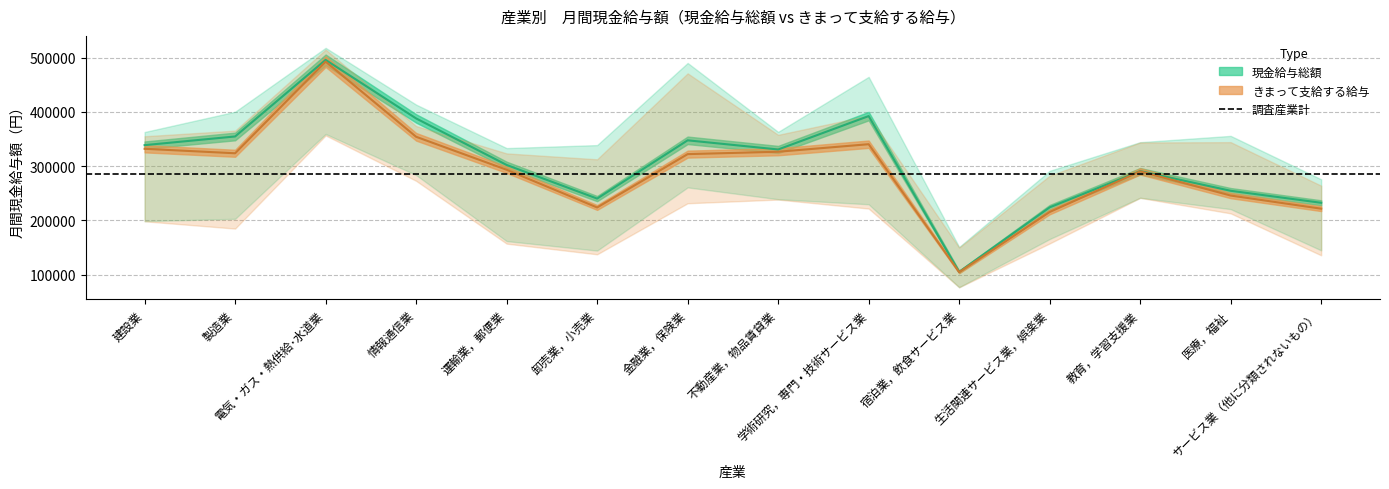

Reading left to right, extract all data points from this chart.

現金給与総額（計）: 338744	354749	496054	388032	302200	240135	347636	330746	392348	104961	223932	290721	254530	232367
現金給与総額（男）: 362978	400403	518262	413539	333295	338834	490404	363211	464748	150801	291339	344217	355836	275694
現金給与総額（女）: 198537	202775	359368	283541	161728	144176	260793	239000	229634	76589	165502	241656	220705	144608
きまって支給する給与（計）: 332035	323752	492902	354172	293324	223727	322175	326554	340468	104444	215349	290370	245747	221492
きまって支給する給与（男）: 355159	365499	515030	374003	323503	312604	471213	357777	393309	149749	282263	343707	344260	263978
きまって支給する給与（女）: 198252	184785	356710	272931	156988	137317	231517	238320	221713	76403	157347	241451	212854	135437